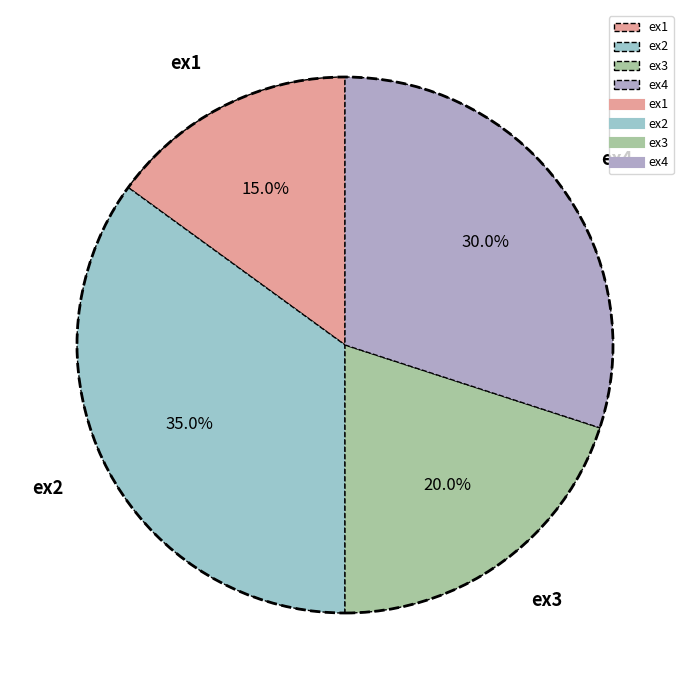

Is it true that ex1 is 6% of the pie?

False